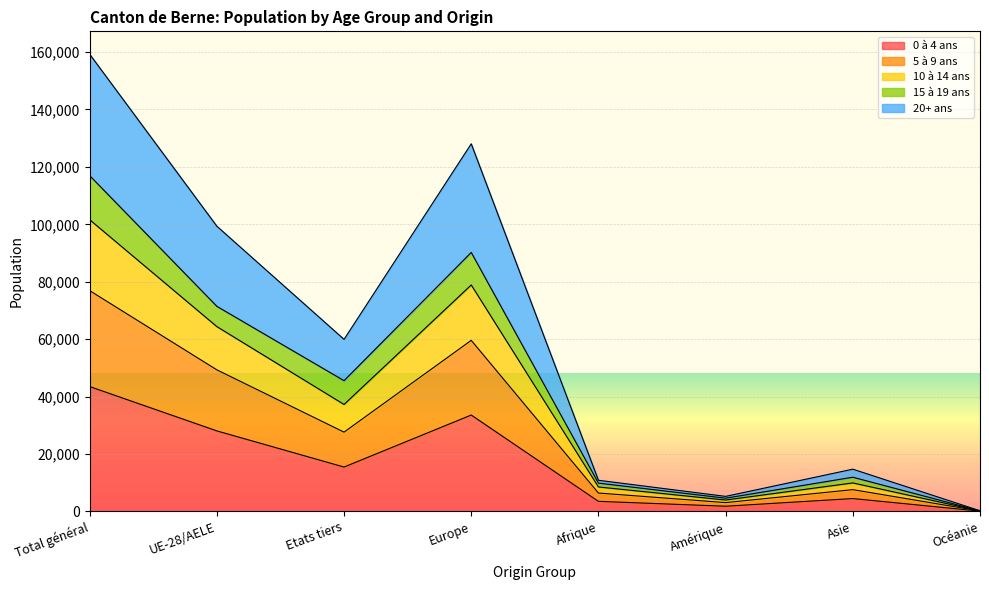

What is the value of the 20+ ans point at the 6th from the left?

5220